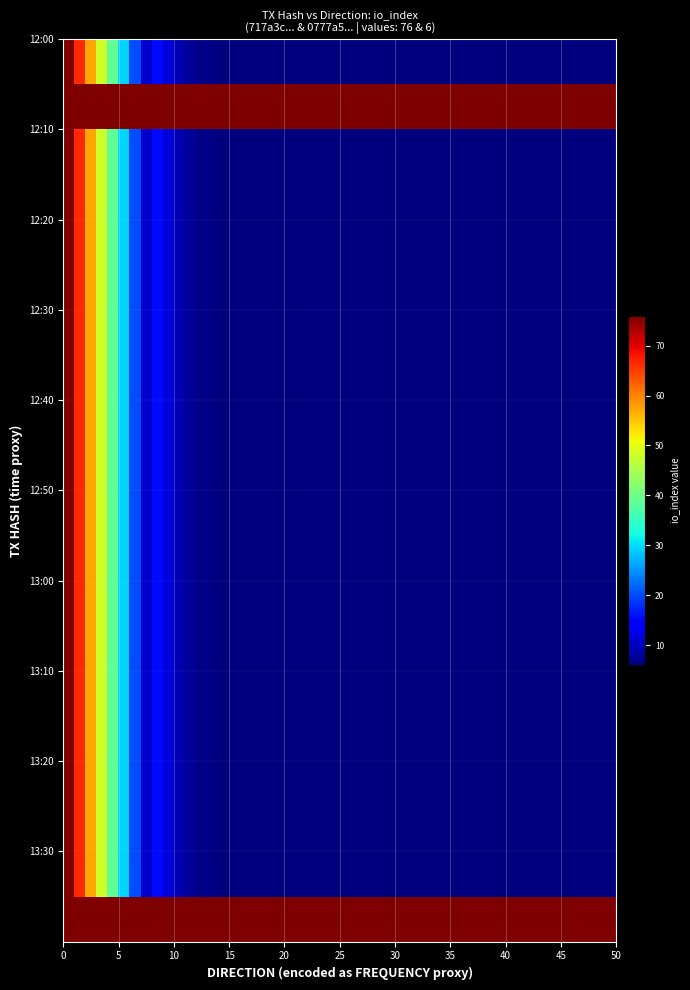

Rank the series by their maximum value, from highest to lowest.

717a3c11f02480b3426bd37a23bfba87bbdf8c9, 0777a562aa7cb3097a012b6ffa6303e097f1409